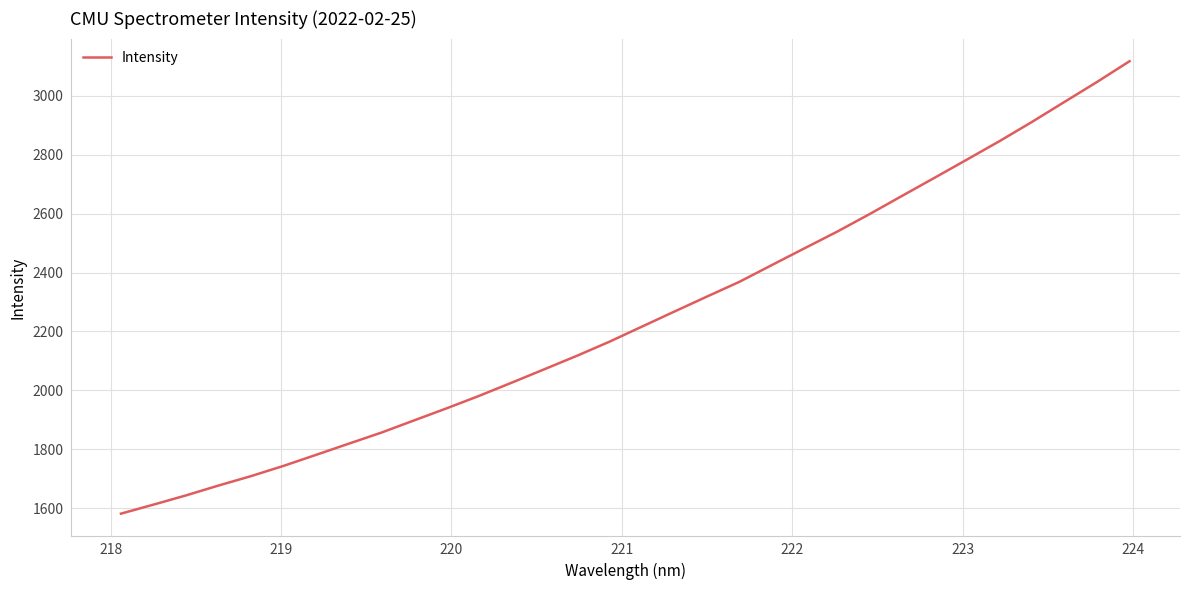

What is the smallest value displayed?

1581.7